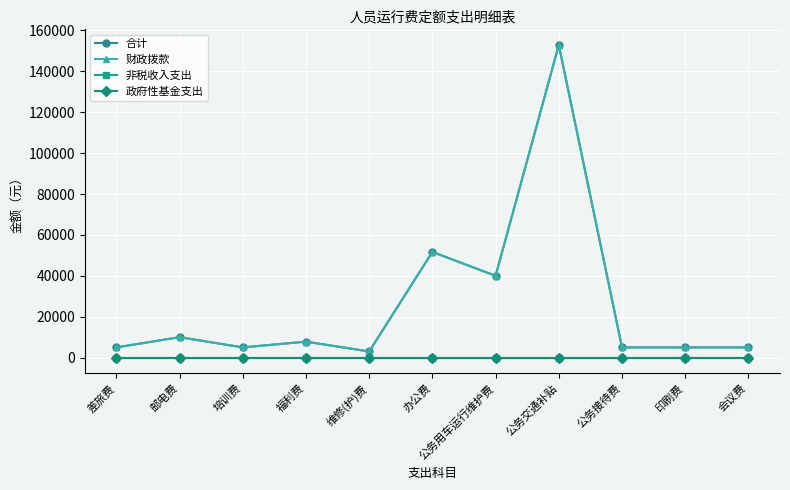

Between 会议费 and 办公费, which is larger?

办公费